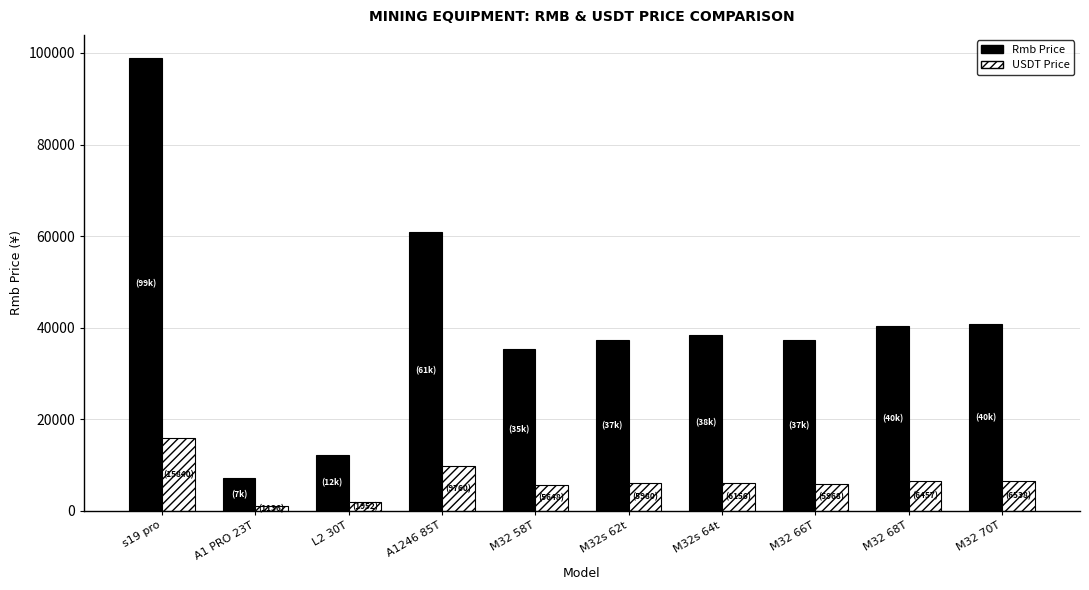

What is the sum of the USDT Price values at M32 70T and L2 30T?

8490.6